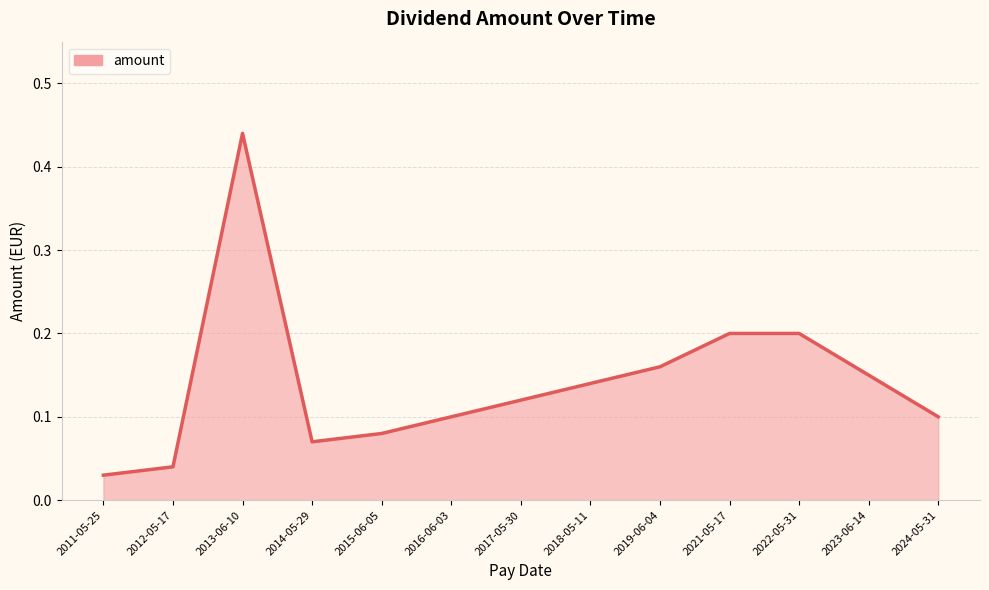

True or false: the data shows 0.1 at 2022-05-31.

False